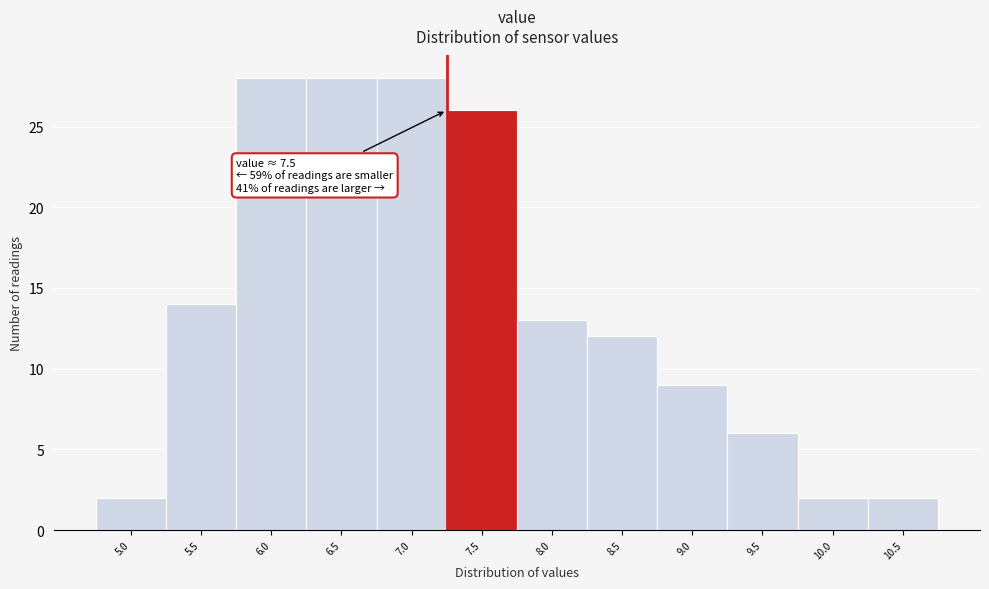

Reading left to right, list all the values displayed in this chart.

5.0=2	5.5=14	6.0=28	6.5=28	7.0=28	7.5=26	8.0=13	8.5=12	9.0=9	9.5=6	10.0=2	10.5=2